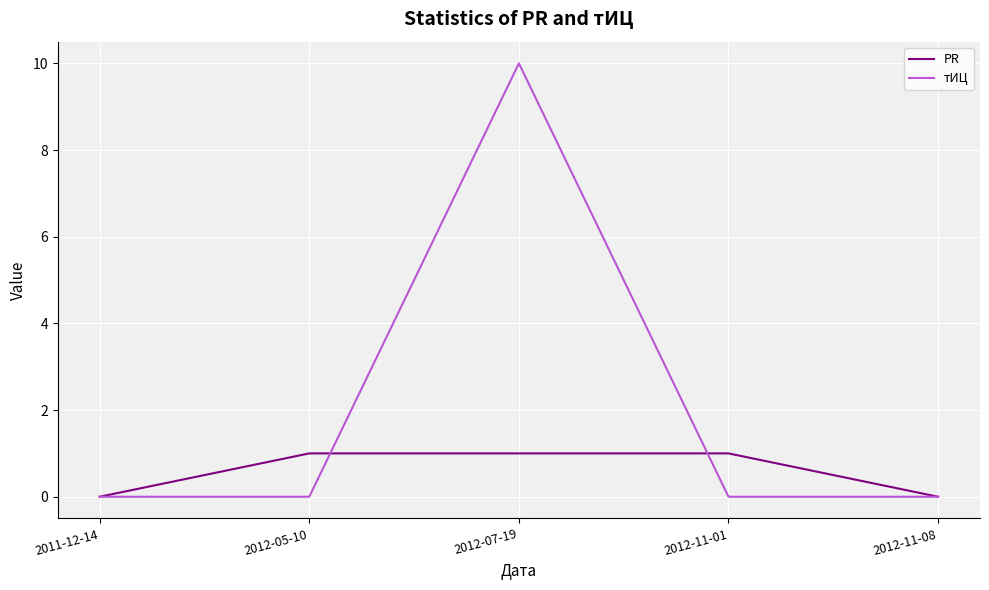

Is it true that тИЦ equals 10 at 2012-07-19?

True